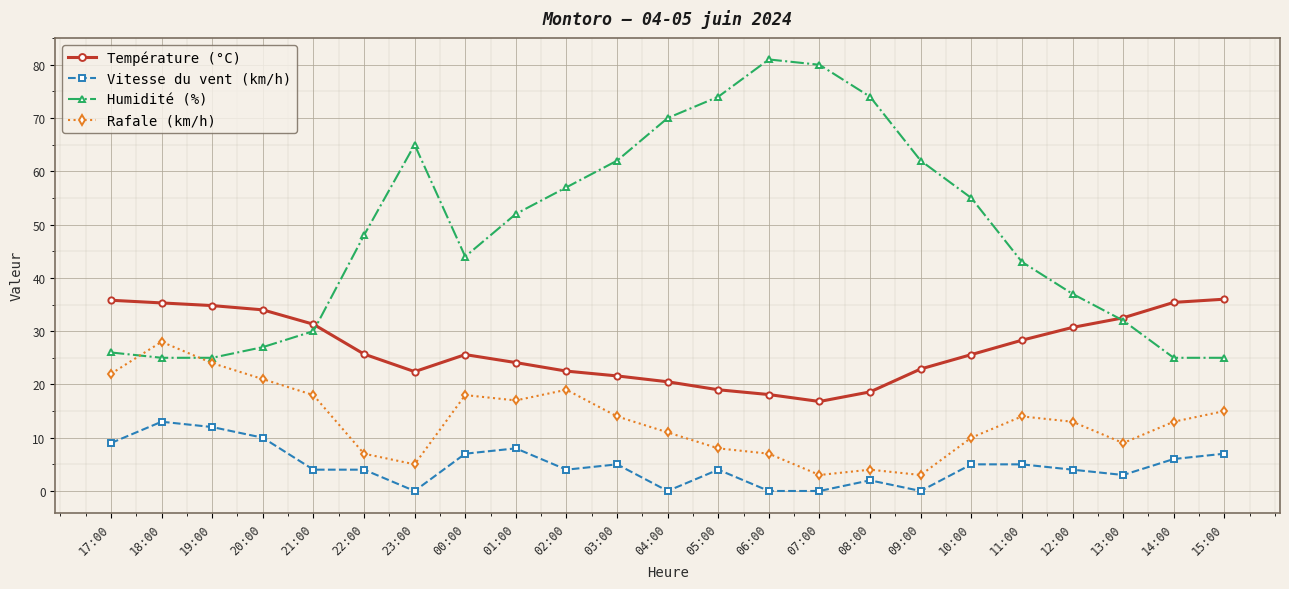

After their last crossing, which series has the higher values: Humidité (%) or Rafale (km/h)?

Humidité (%)